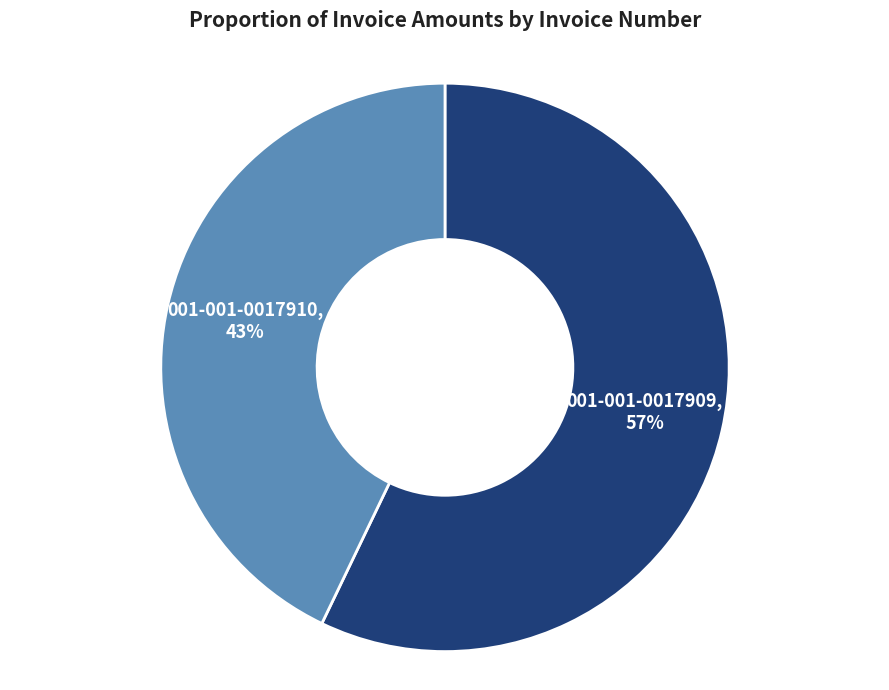

Does any single category account for the majority?

Yes